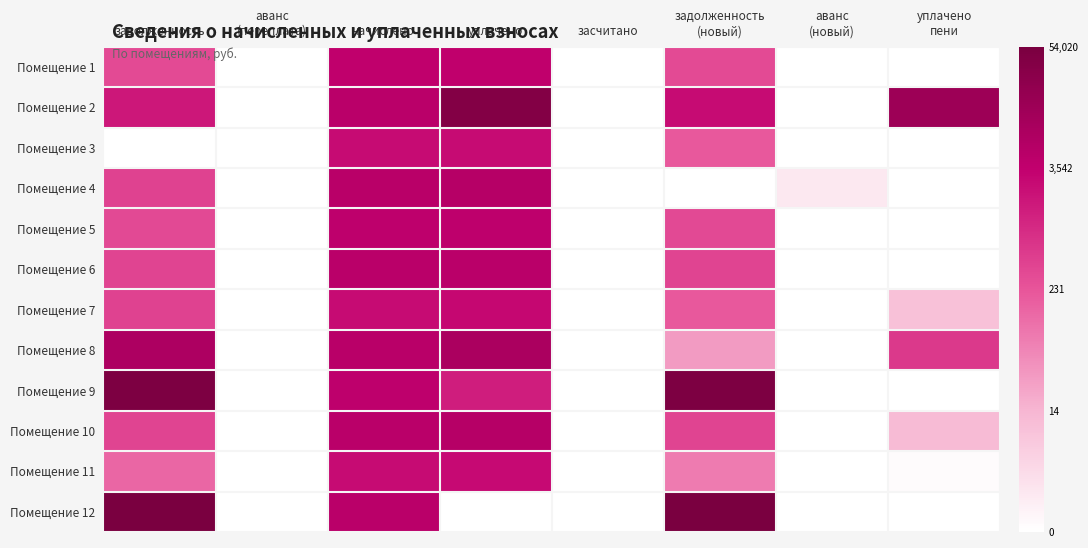

Between уплачено
пени and задолженность
(новый), which is larger?

задолженность
(новый)